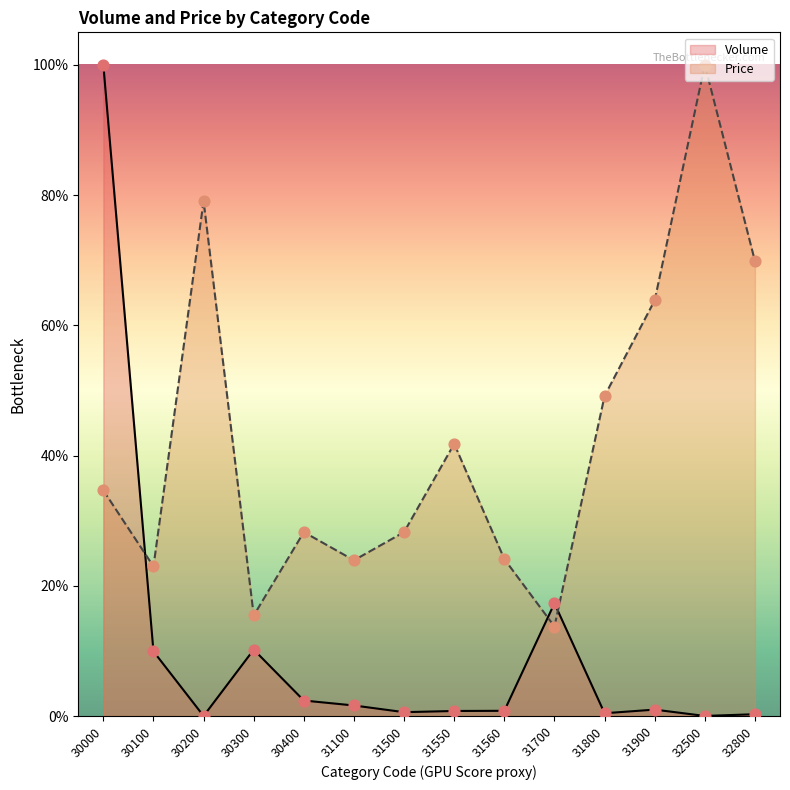

What is the total value across all series at 31560?

24.9